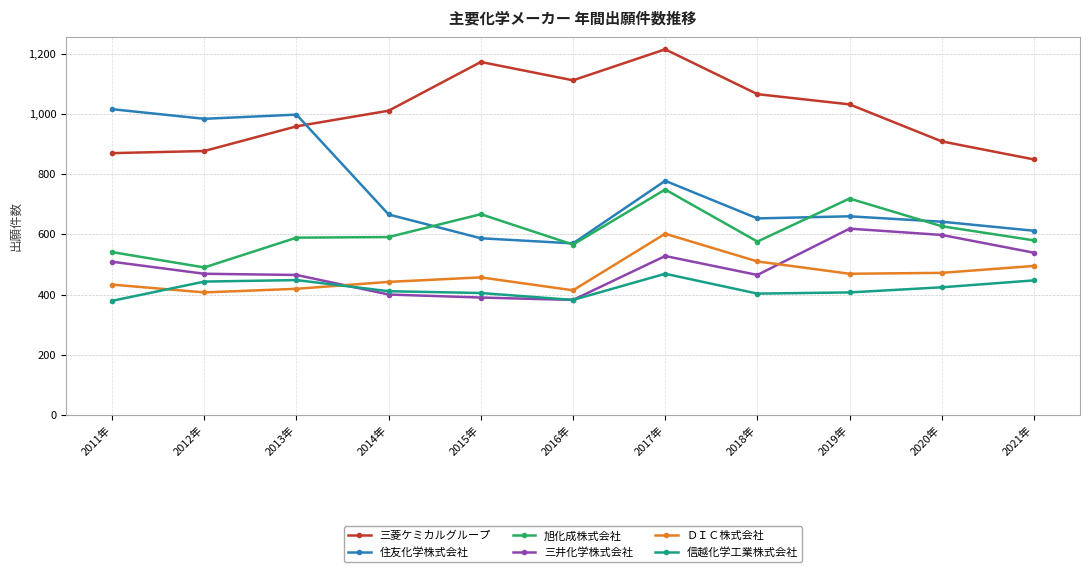

At which label is 信越化学工業株式会社 closest to 424?

2020年